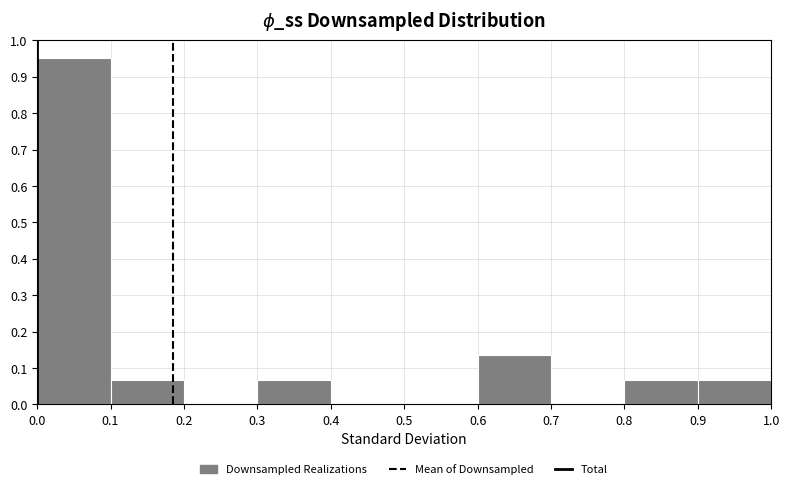

Which range on the x-axis has the tallest bar?

0.0 to 0.1